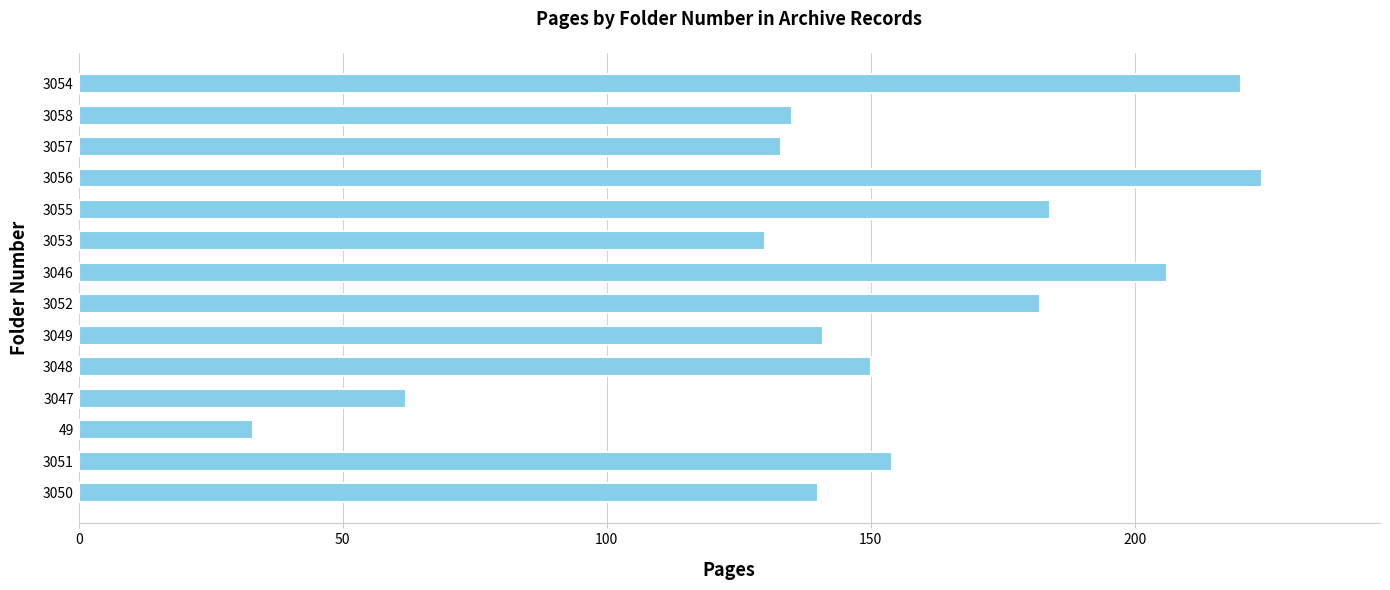

What is the average value?

150